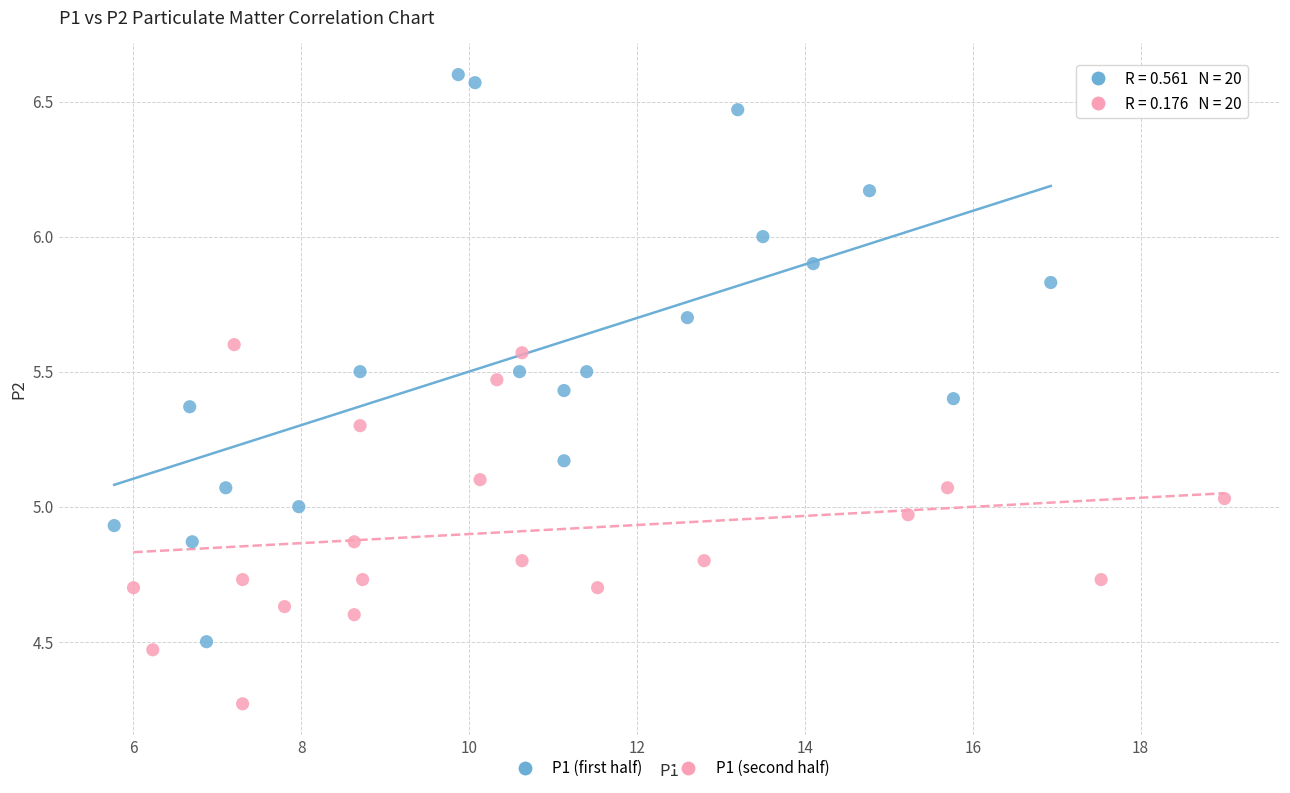

Which series reaches the minimum Y coordinate?

P1 (second half)